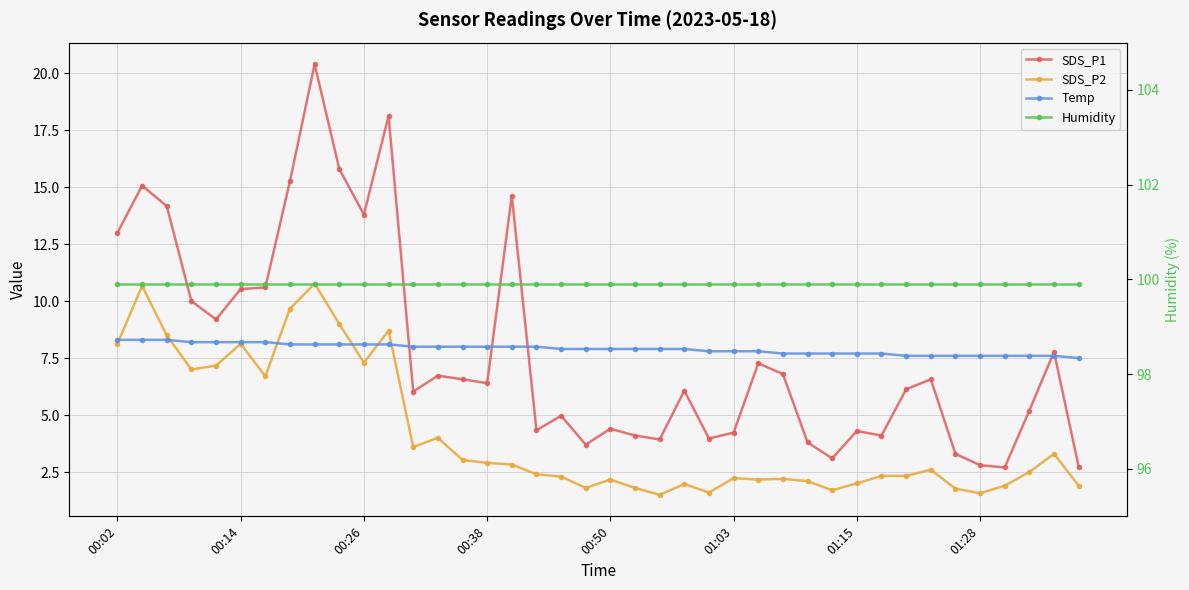

True or false: SDS_P1 has more than 2 interior local peaks.

True